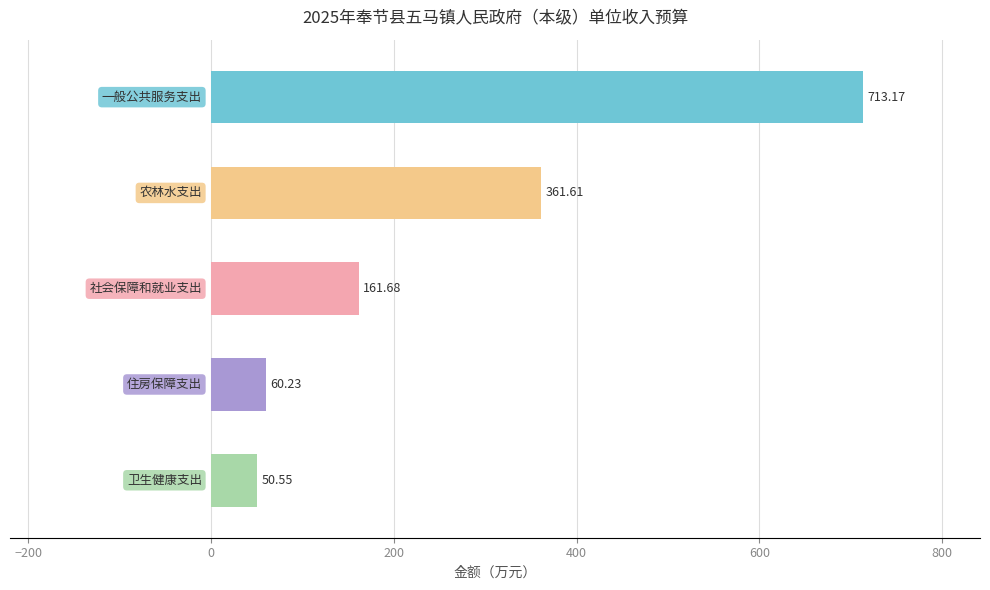

What is the difference between the maximum and minimum values?

662.6